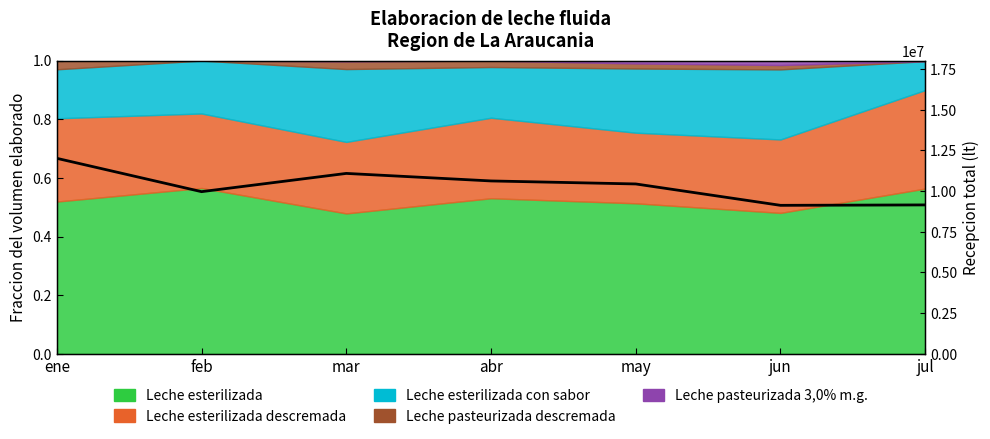

The chart shows a value of 12014361 at ene. True or false?

True